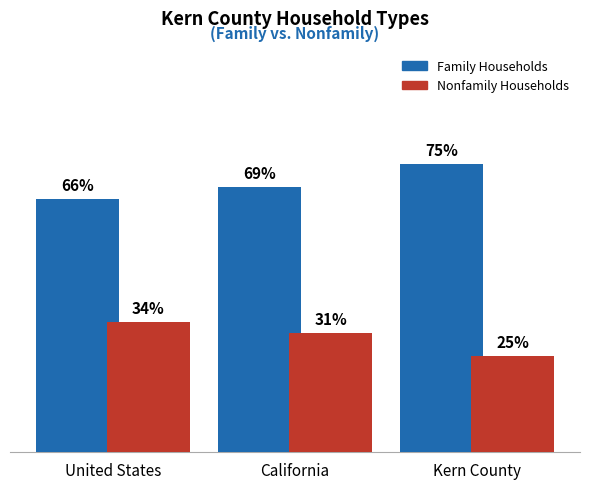

Which category has the highest value across all series?

Kern County